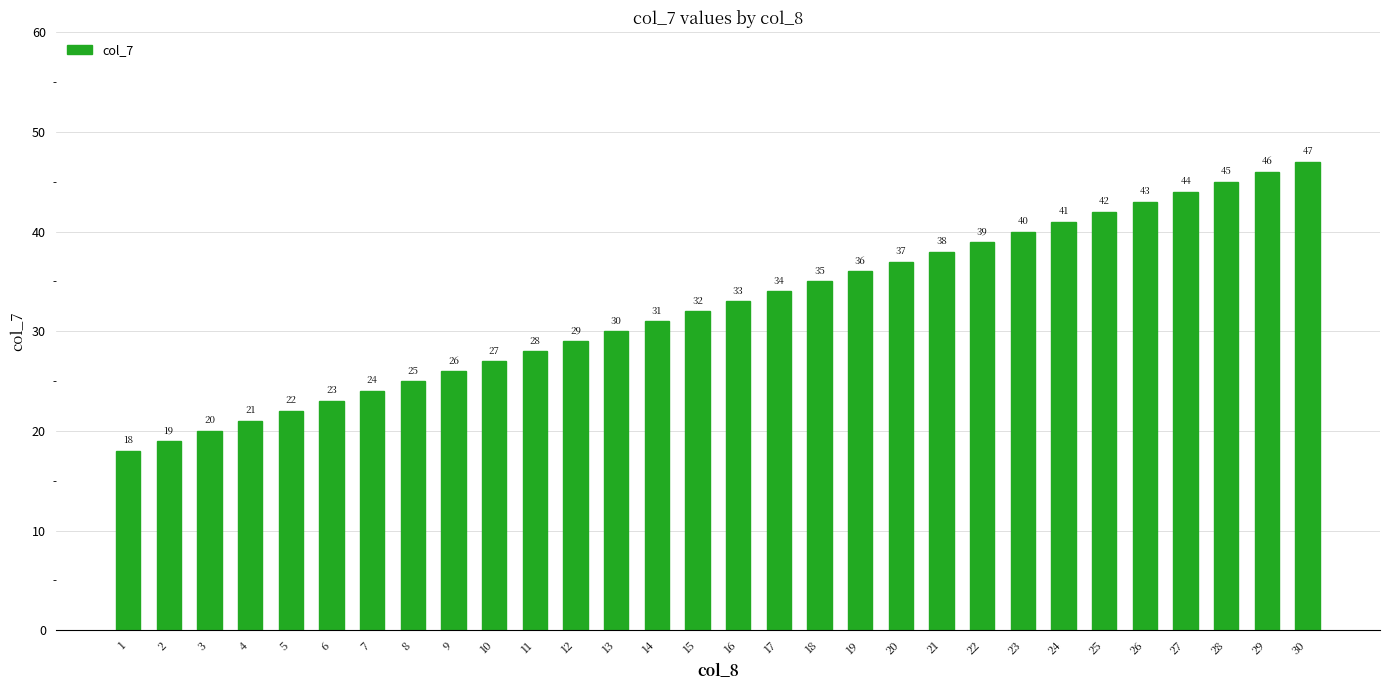

Is it true that the value at 16 is 17?

False